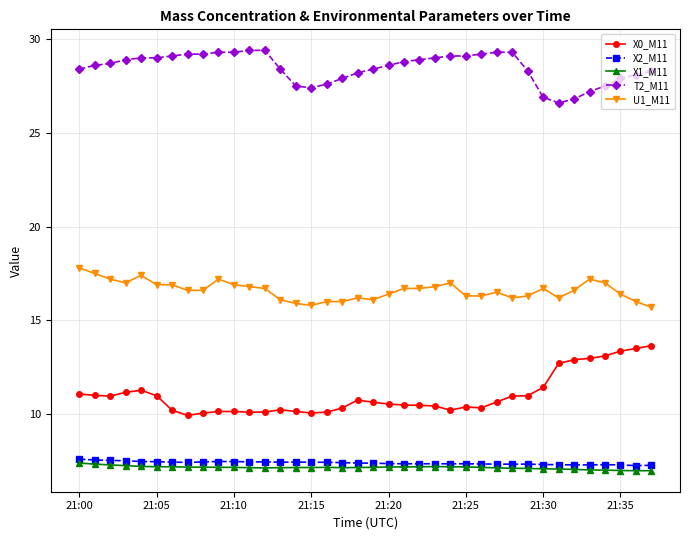

What is the value of the X0_M11 point at the 8th from the left?

9.9